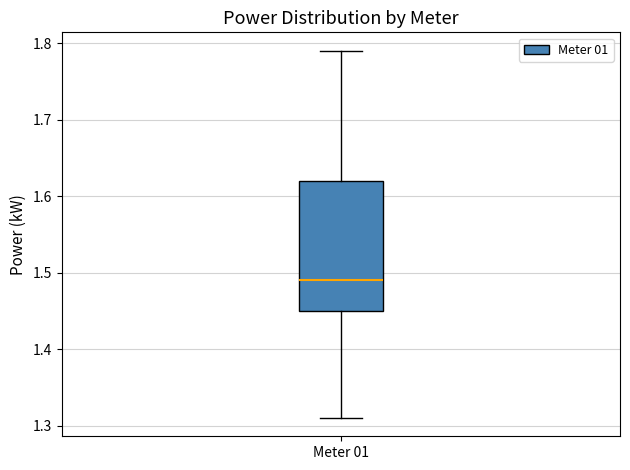

Read this box plot against the y-axis: the position of the median line, the range covered by the box, and the ends of both whiskers. The values are not printed on the chart, so give them approximately, as read against the axis.

median 1.49, box 1.45 to 1.62, whiskers 1.31 to 1.79